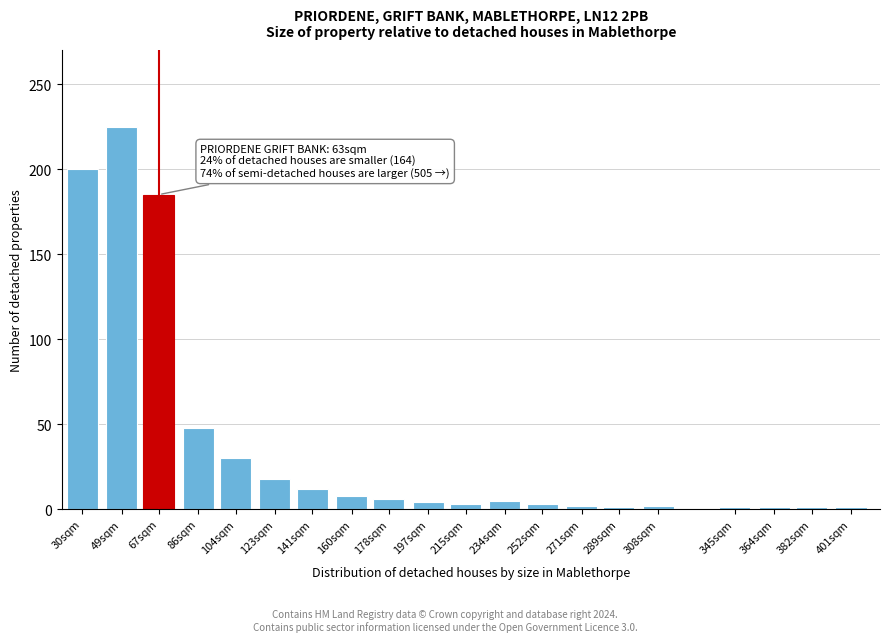

True or false: the data shows 200 at 30sqm.

True